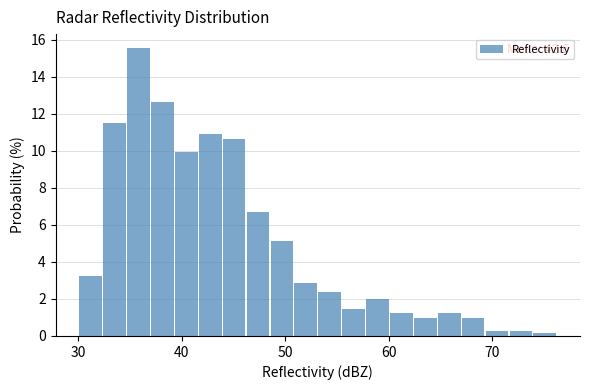

Read against the x-axis, roughly where is the centre of the tallest bar?

36